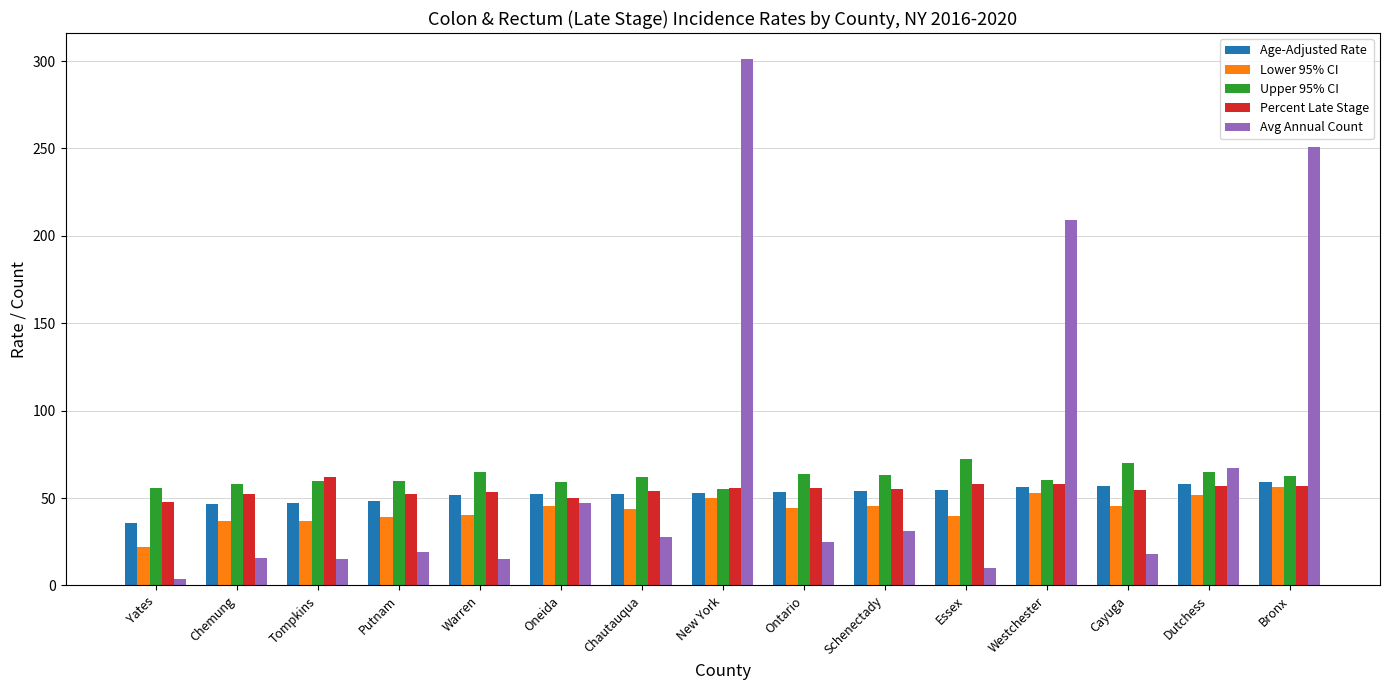

What is the spread (max minus min) of values at Oneida?

13.7